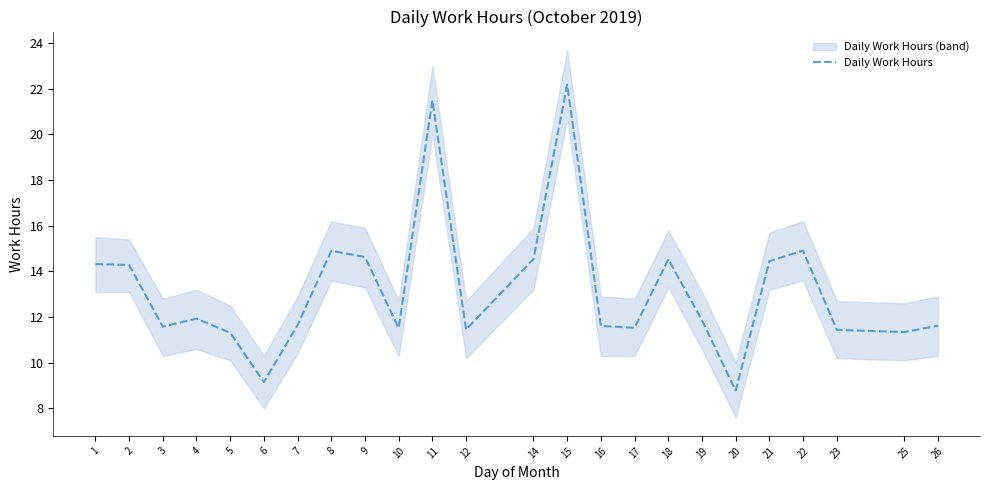

What is the maximum value shown in the chart?

22.2